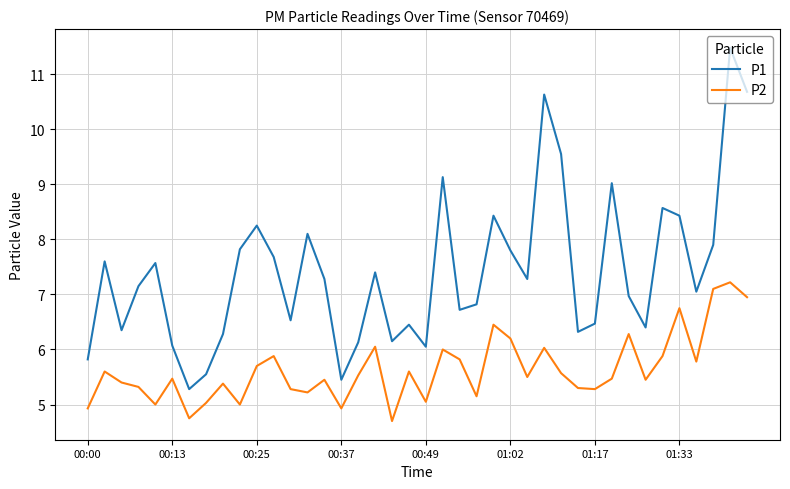

Which series has the largest range (max minus min)?

P1